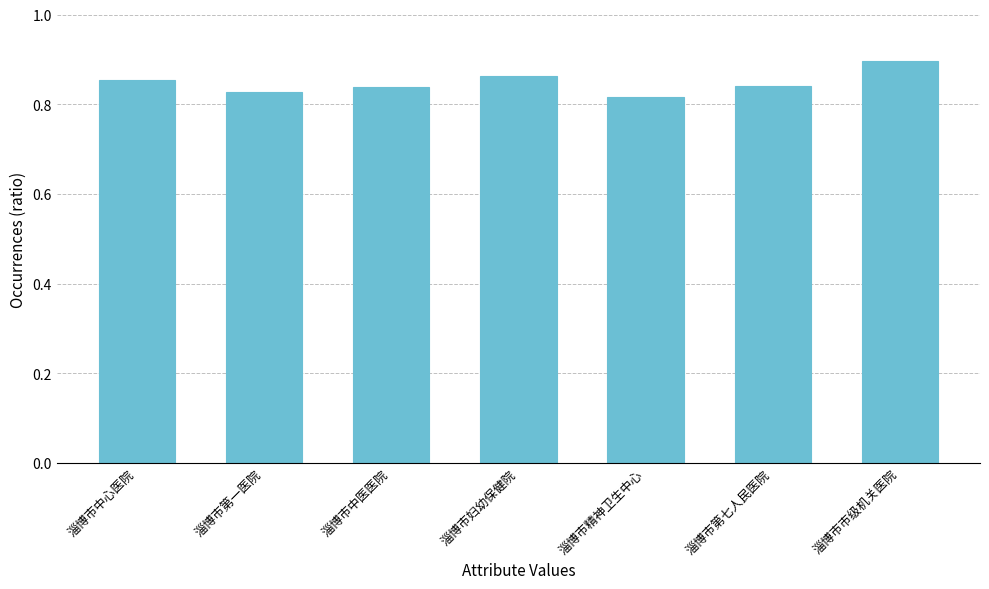

What is the label of the 7th bar from the left?

淄博市市级机关医院